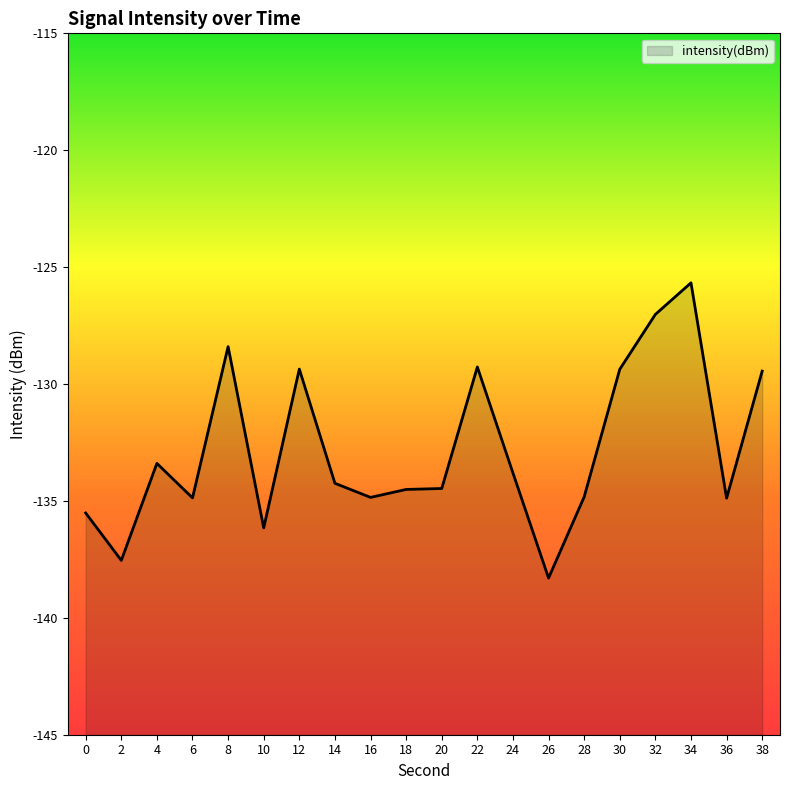

Count the number of values greater than -134.

9